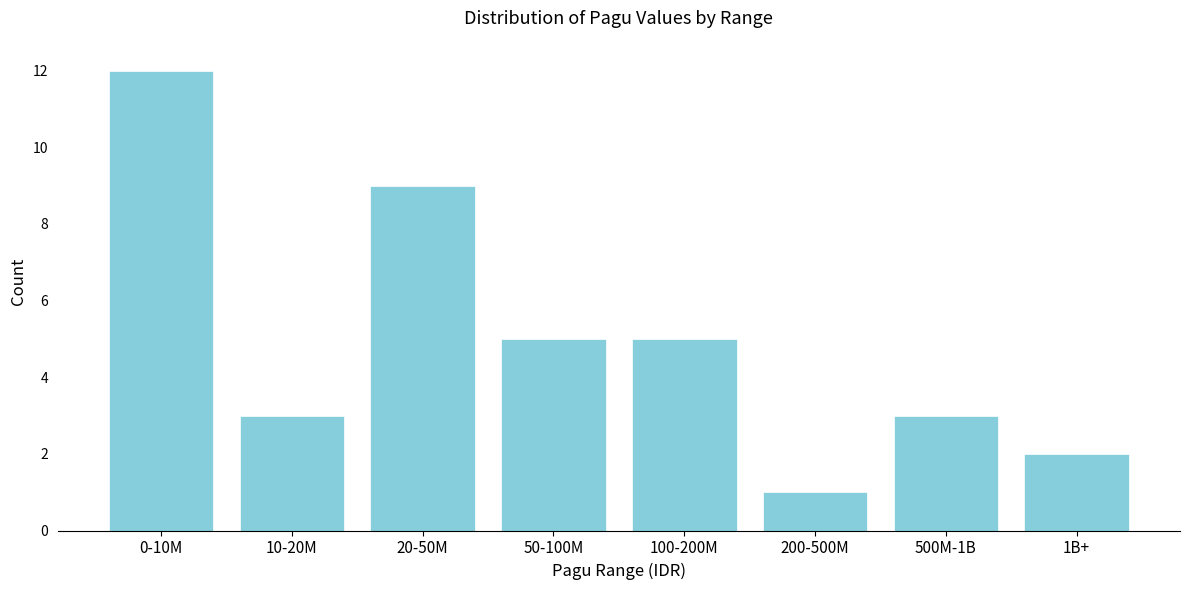

Reading left to right, extract all data points from this chart.

12	3	9	5	5	1	3	2